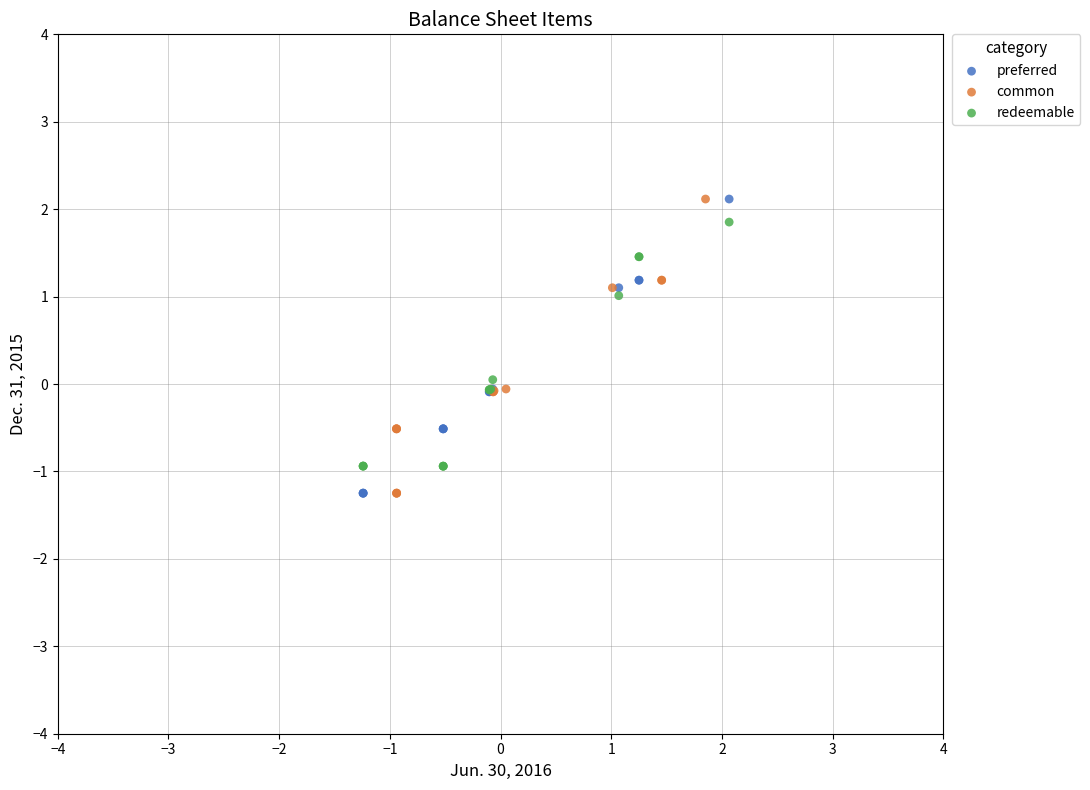

What are all the series names shown in the legend?

preferred, common, redeemable